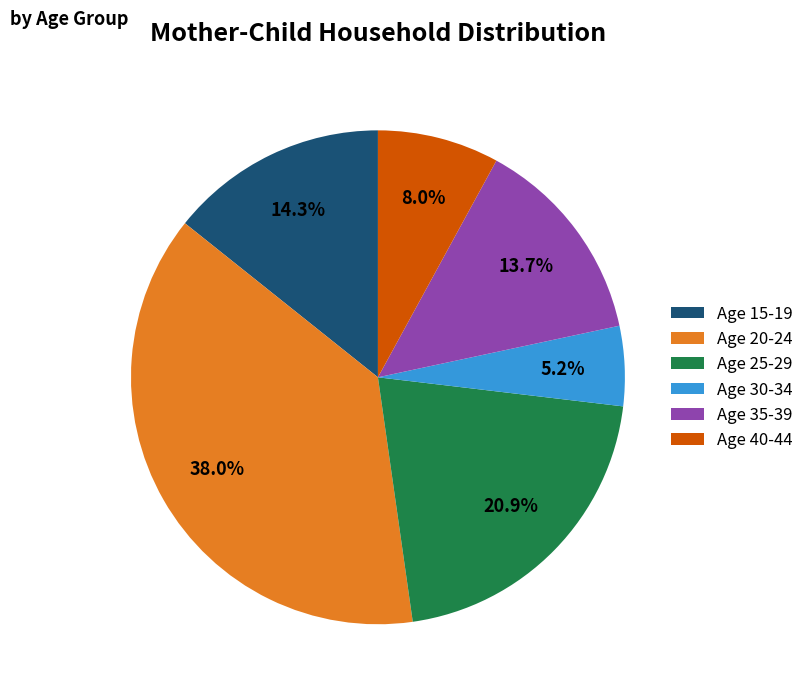

How much of the chart is everything except Age 40-44?

92.0%